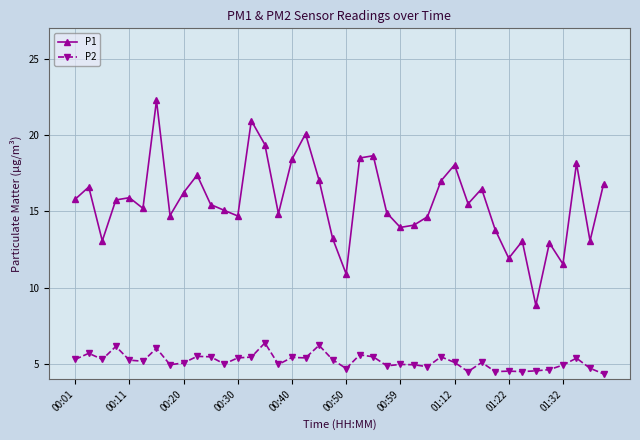

Which series has the widest spread of values?

P1